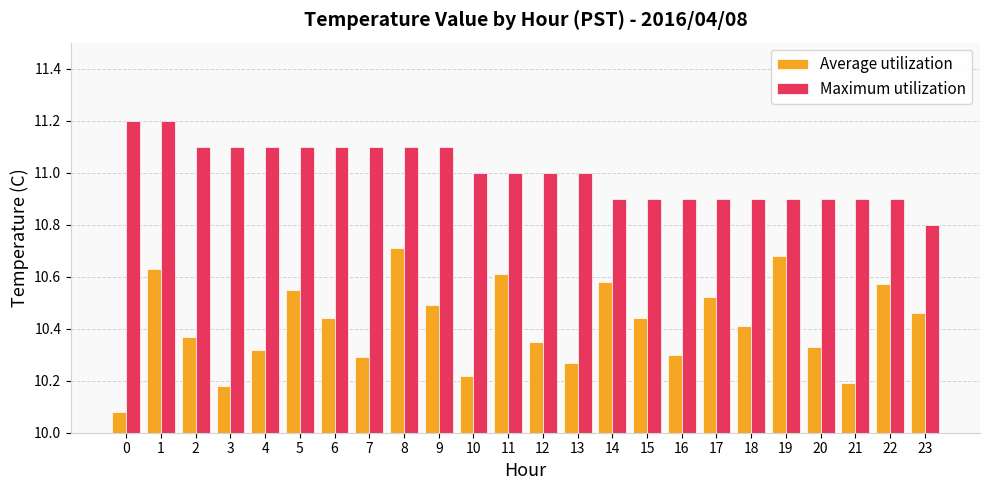

Which series changed the most between 6 and 17?

Maximum utilization